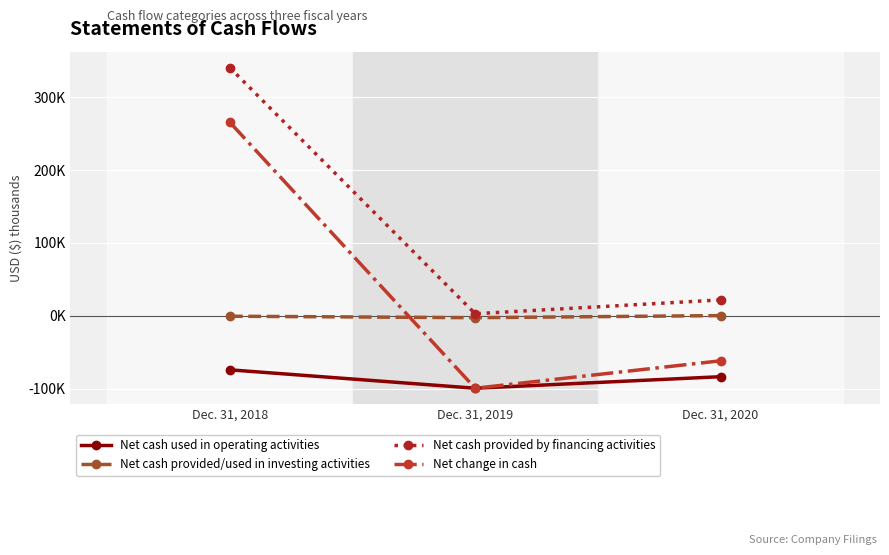

What is the value of the Net cash provided/used in investing activities point at the 3rd from the left?

152